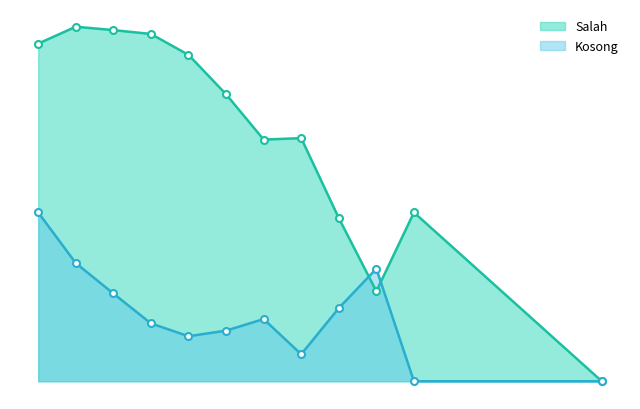

What is the sum of the Kosong values at 5 and 7?

14